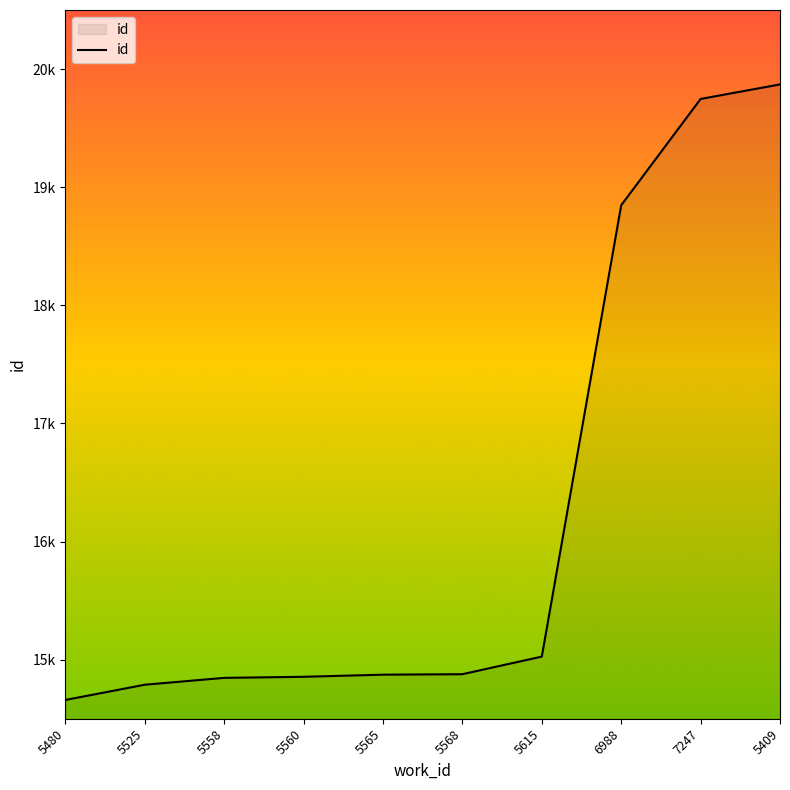

Does the chart display data point markers on the line(s)?

No